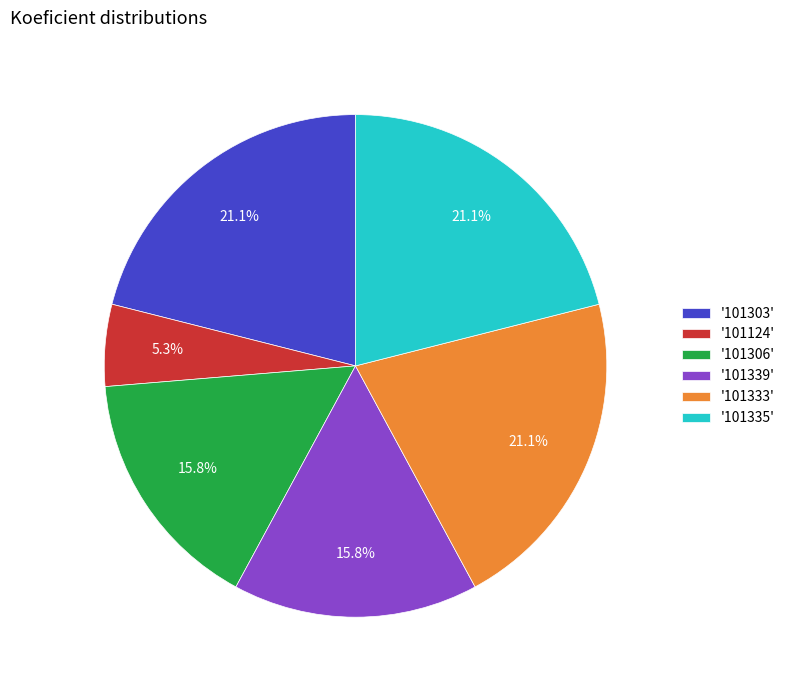

How many segments does this pie chart have?

6